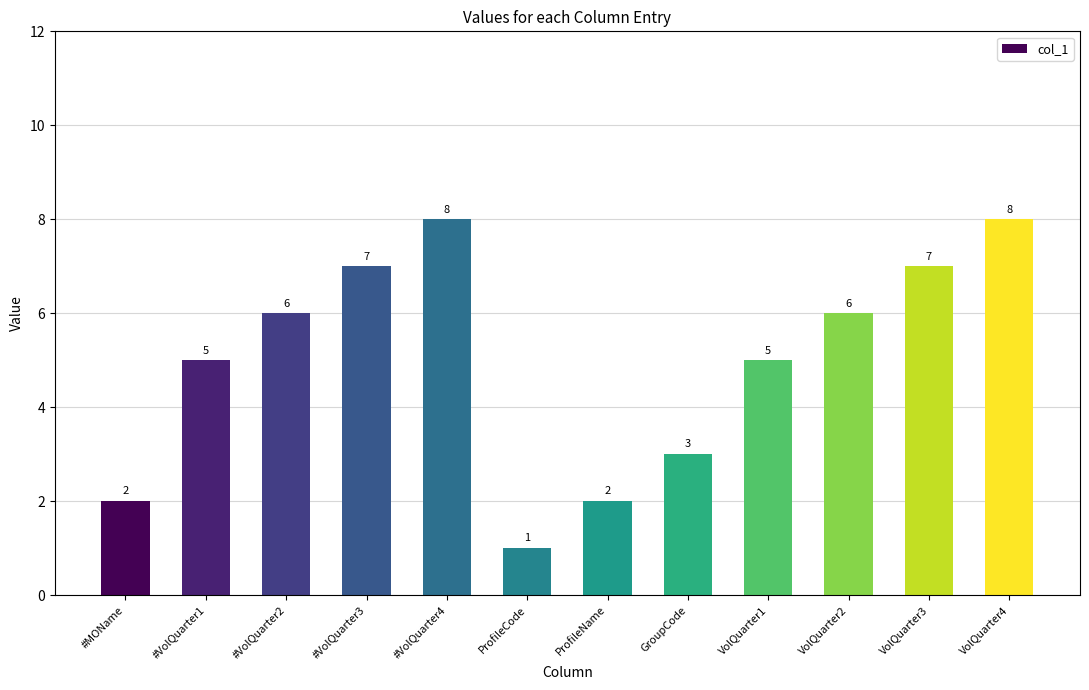

What is the value of the 7th bar from the left?

2